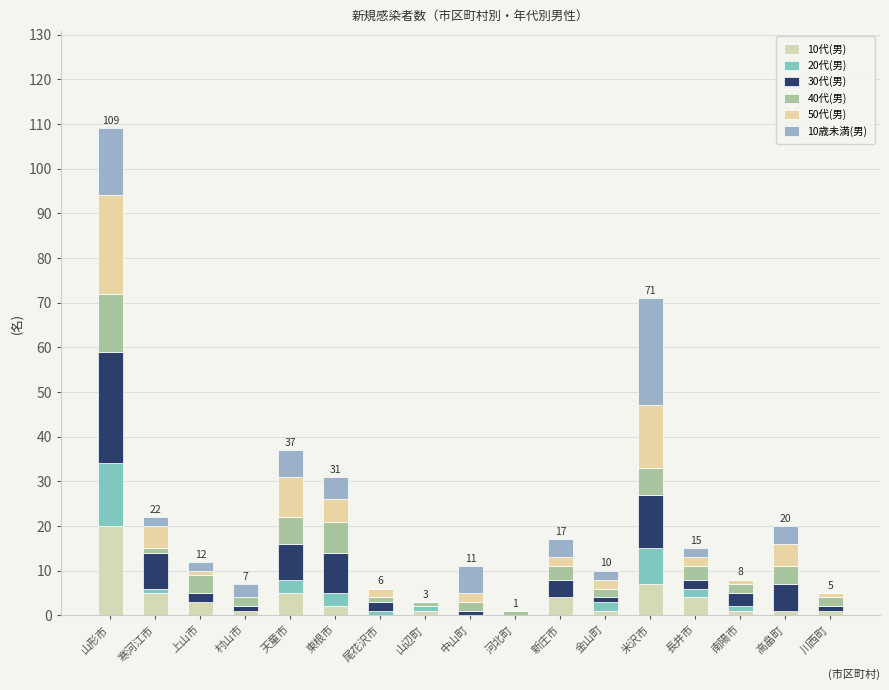

How many distinct data groups are displayed?

6